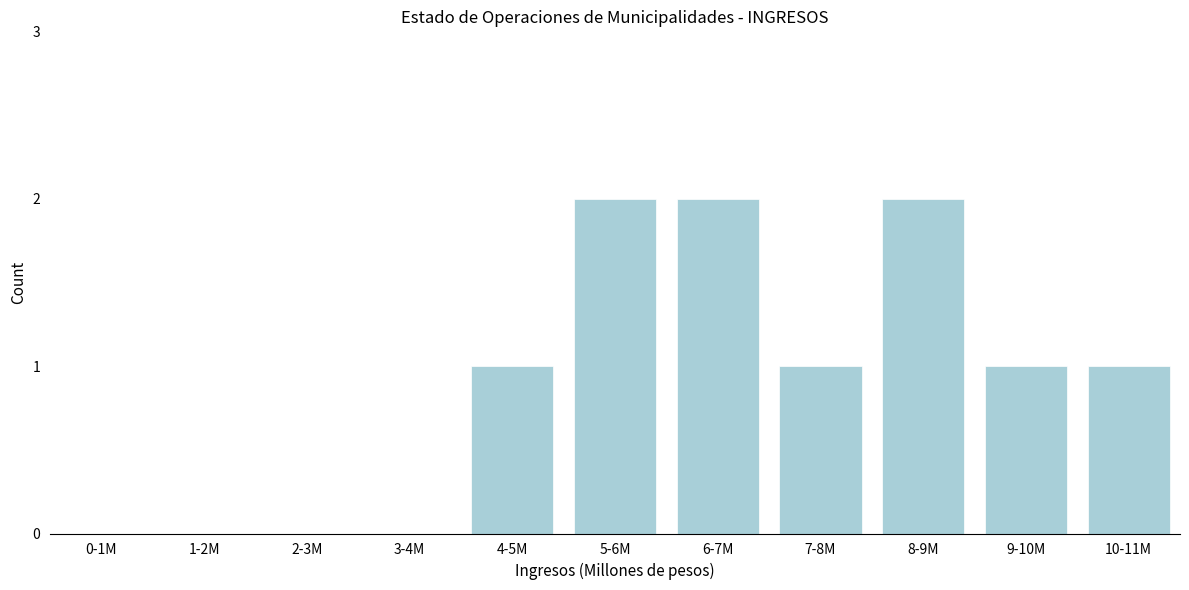

Reading right to left, extract all data points from this chart.

10-11M=1	9-10M=1	8-9M=2	7-8M=1	6-7M=2	5-6M=2	4-5M=1	3-4M=0	2-3M=0	1-2M=0	0-1M=0